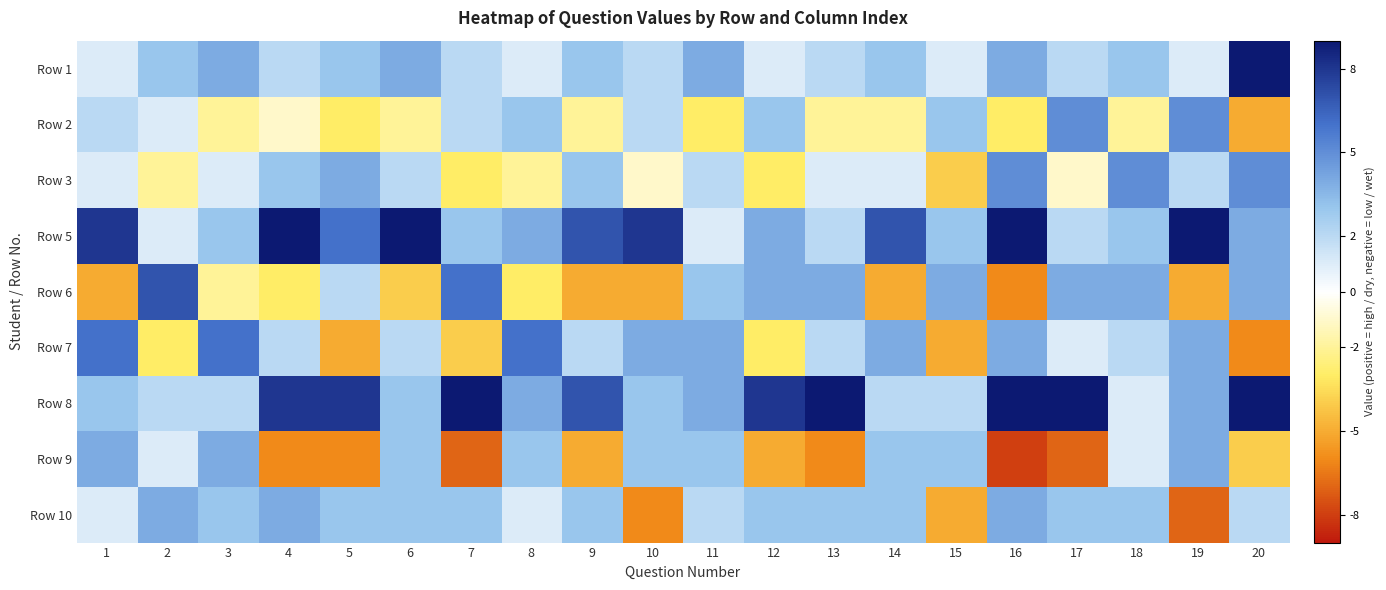

Reading right to left, list all the values displayed in this chart.

Row 1: 20=9	19=1	18=3	17=2	16=4	15=1	14=3	13=2	12=1	11=4	10=2	9=3	8=1	7=2	6=4	5=3	4=2	3=4	2=3	1=1
Row 2: 20=-5	19=5	18=-2	17=5	16=-3	15=3	14=-2	13=-2	12=3	11=-3	10=2	9=-2	8=3	7=2	6=-2	5=-3	4=-1	3=-2	2=1	1=2
Row 3: 20=5	19=2	18=5	17=-1	16=5	15=-4	14=1	13=1	12=-3	11=2	10=-1	9=3	8=-2	7=-3	6=2	5=4	4=3	3=1	2=-2	1=1
Row 5: 20=4	19=9	18=3	17=2	16=9	15=3	14=7	13=2	12=4	11=1	10=8	9=7	8=4	7=3	6=9	5=6	4=9	3=3	2=1	1=8
Row 6: 20=4	19=-5	18=4	17=4	16=-6	15=4	14=-5	13=4	12=4	11=3	10=-5	9=-5	8=-3	7=6	6=-4	5=2	4=-3	3=-2	2=7	1=-5
Row 7: 20=-6	19=4	18=2	17=1	16=4	15=-5	14=4	13=2	12=-3	11=4	10=4	9=2	8=6	7=-4	6=2	5=-5	4=2	3=6	2=-3	1=6
Row 8: 20=9	19=4	18=1	17=9	16=9	15=2	14=2	13=9	12=8	11=4	10=3	9=7	8=4	7=9	6=3	5=8	4=8	3=2	2=2	1=3
Row 9: 20=-4	19=4	18=1	17=-7	16=-8	15=3	14=3	13=-6	12=-5	11=3	10=3	9=-5	8=3	7=-7	6=3	5=-6	4=-6	3=4	2=1	1=4
Row 10: 20=2	19=-7	18=3	17=3	16=4	15=-5	14=3	13=3	12=3	11=2	10=-6	9=3	8=1	7=3	6=3	5=3	4=4	3=3	2=4	1=1